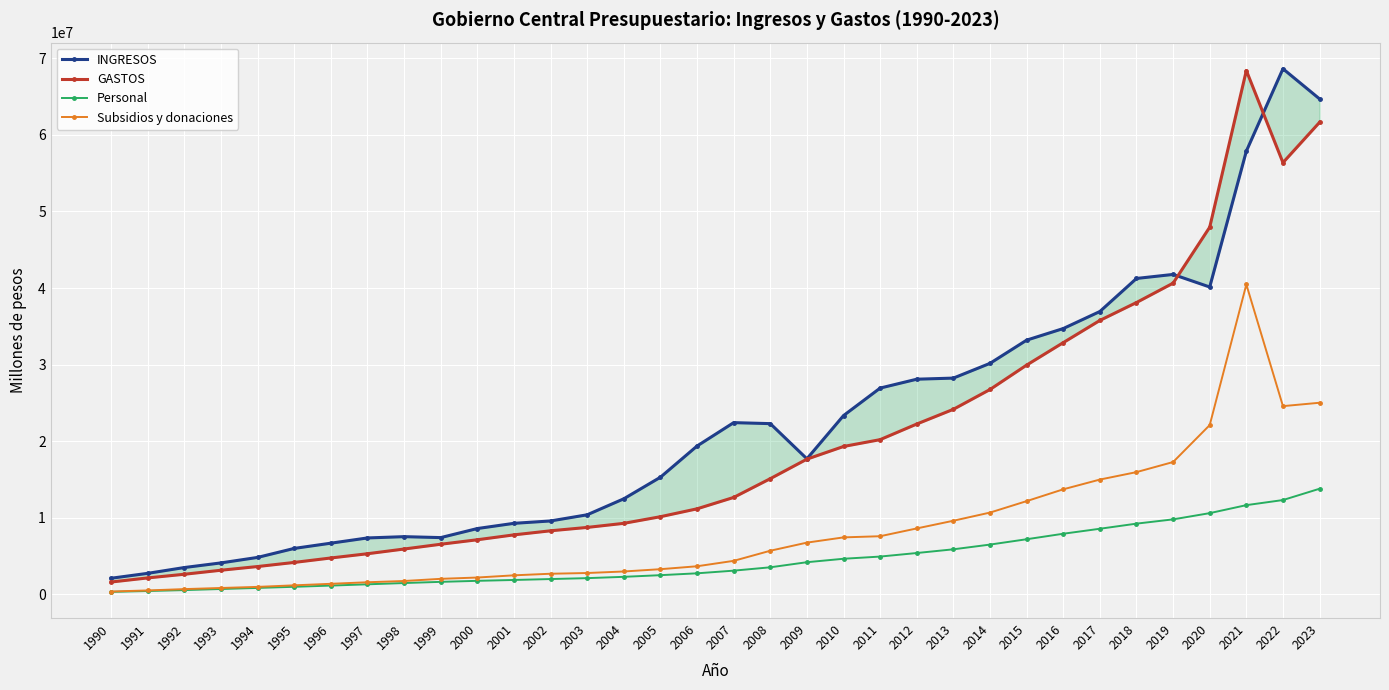

Reading left to right, transcribe all the data shown in this chart.

INGRESOS: 1990=2117589	1991=2758309	1992=3515848	1993=4120390	1994=4837044	1995=6011082	1996=6694530	1997=7377814	1998=7545514	1999=7422045	2000=8605664	2001=9285971	2002=9595780	2003=10400370	2004=12489471	2005=15304082	2006=19377951	2007=22430006	2008=22299943	2009=17709867	2010=23352439	2011=26941550	2012=28099942	2013=28244229	2014=30169190	2015=33198582	2016=34711400	2017=36936619	2018=41251159	2019=41775831	2020=40135428	2021=57871037	2022=68622801	2023=64687380
GASTOS: 1990=1624497	1991=2160448	1992=2638245	1993=3163559	1994=3645856	1995=4181991	1996=4762511	1997=5316139	1998=5931919	1999=6554873	2000=7140207	2001=7780129	2002=8311570	2003=8751935	2004=9284092	2005=10149979	2006=11180109	2007=12665991	2008=15115583	2009=17663851	2010=19316834	2011=20210395	2012=22247992	2013=24170839	2014=26755666	2015=29941121	2016=32872976	2017=35771248	2018=38109598	2019=40638231	2020=47945994	2021=68394887	2022=56367775	2023=61635767
Personal: 1990=336778	1991=449294	1992=570687	1993=713443	1994=854094	1995=1000256	1996=1159367	1997=1325136	1998=1491118	1999=1645676	2000=1778489	2001=1891953	2002=2011295	2003=2130595	2004=2301577	2005=2517513	2006=2760449	2007=3107938	2008=3544891	2009=4210413	2010=4659700	2011=4946910	2012=5409666	2013=5894242	2014=6510956	2015=7208771	2016=7926171	2017=8577015	2018=9244818	2019=9802985	2020=10615825	2021=11659532	2022=12324524	2023=13801179
Subsidios y donaciones: 1990=383862	1991=525212	1992=699221	1993=845944	1994=988133	1995=1191784	1996=1390454	1997=1593833	1998=1757051	1999=2039782	2000=2210472	2001=2498342	2002=2704952	2003=2800275	2004=2999479	2005=3299052	2006=3680890	2007=4387315	2008=5707294	2009=6766764	2010=7450920	2011=7602424	2012=8620330	2013=9623948	2014=10689310	2015=12183001	2016=13726066	2017=14998301	2018=15970580	2019=17287147	2020=22110795	2021=40464811	2022=24584022	2023=25026492